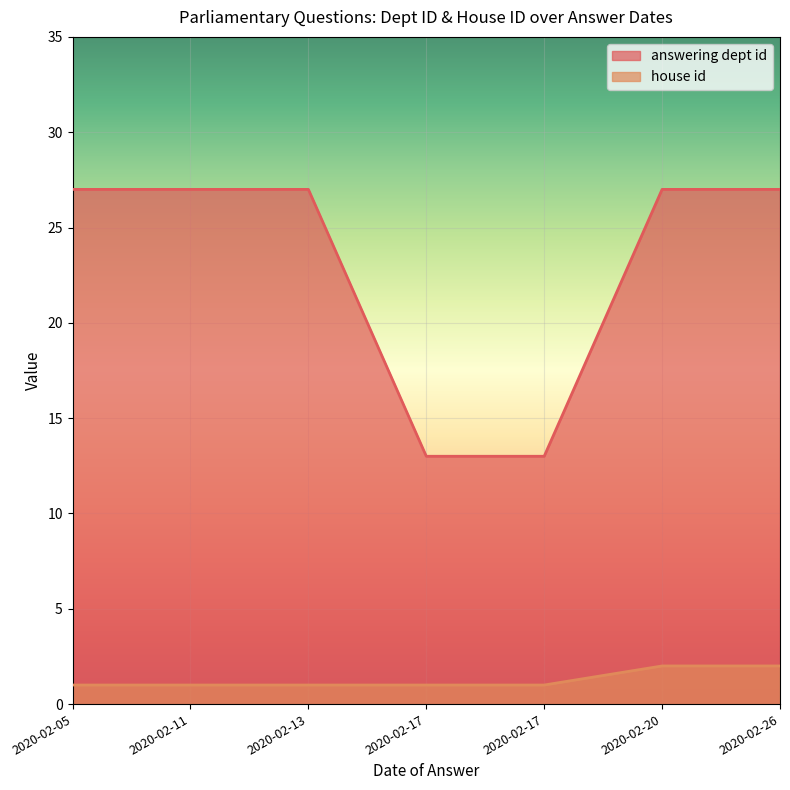

What is the sum of all house id values?

9